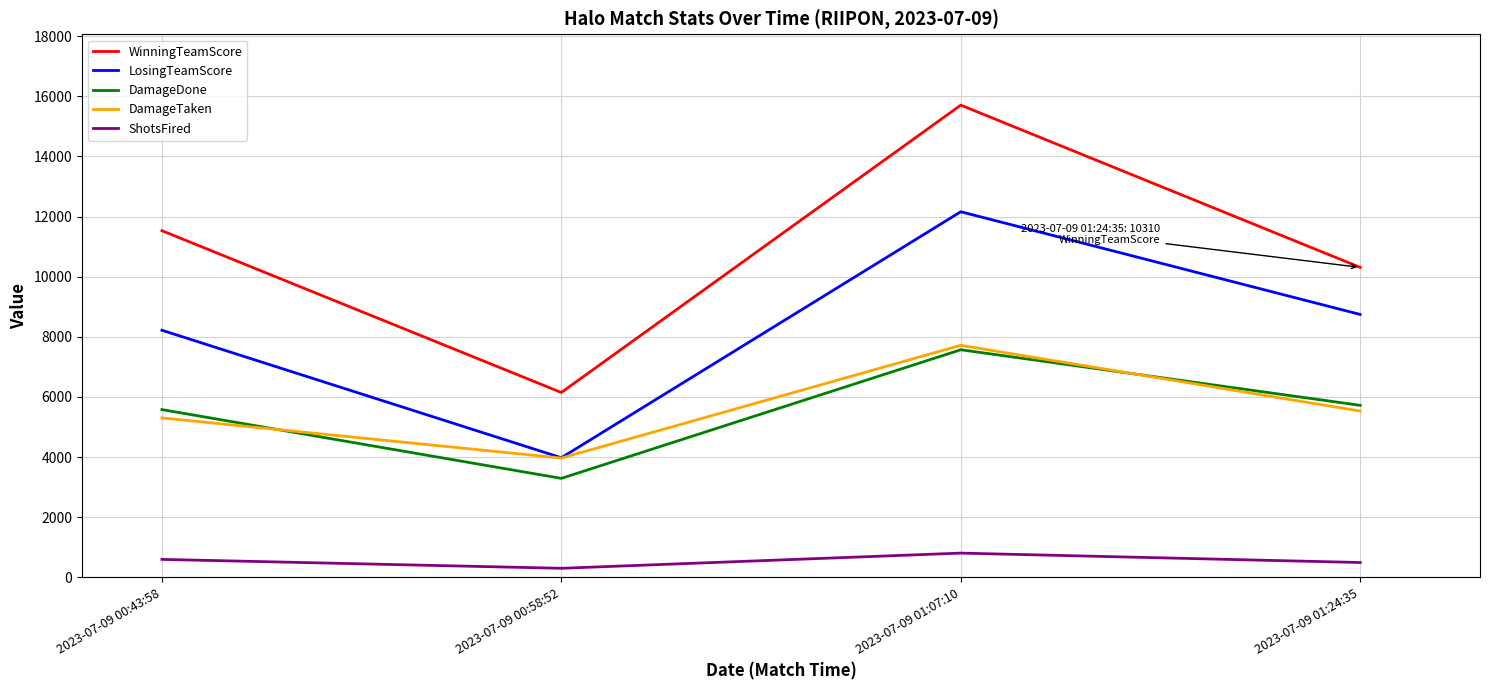

Reading left to right, list all the values displayed in this chart.

WinningTeamScore: 11530	6150	15705	10310
LosingTeamScore: 8220	3980	12160	8745
DamageDone: 5581	3294	7571	5722
DamageTaken: 5305	3969	7718	5532
ShotsFired: 600	304	809	496